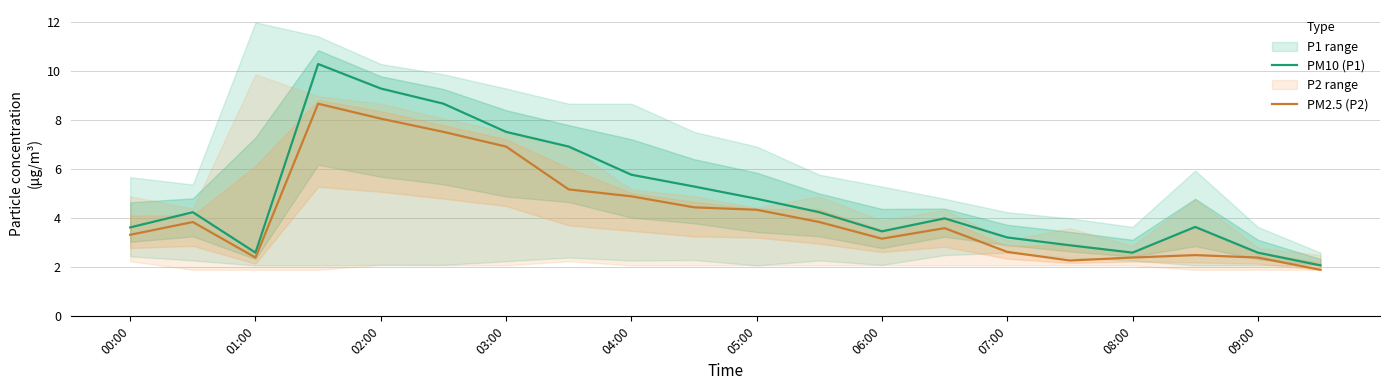

How many values in the PM10 (P1) series are below 4?

9